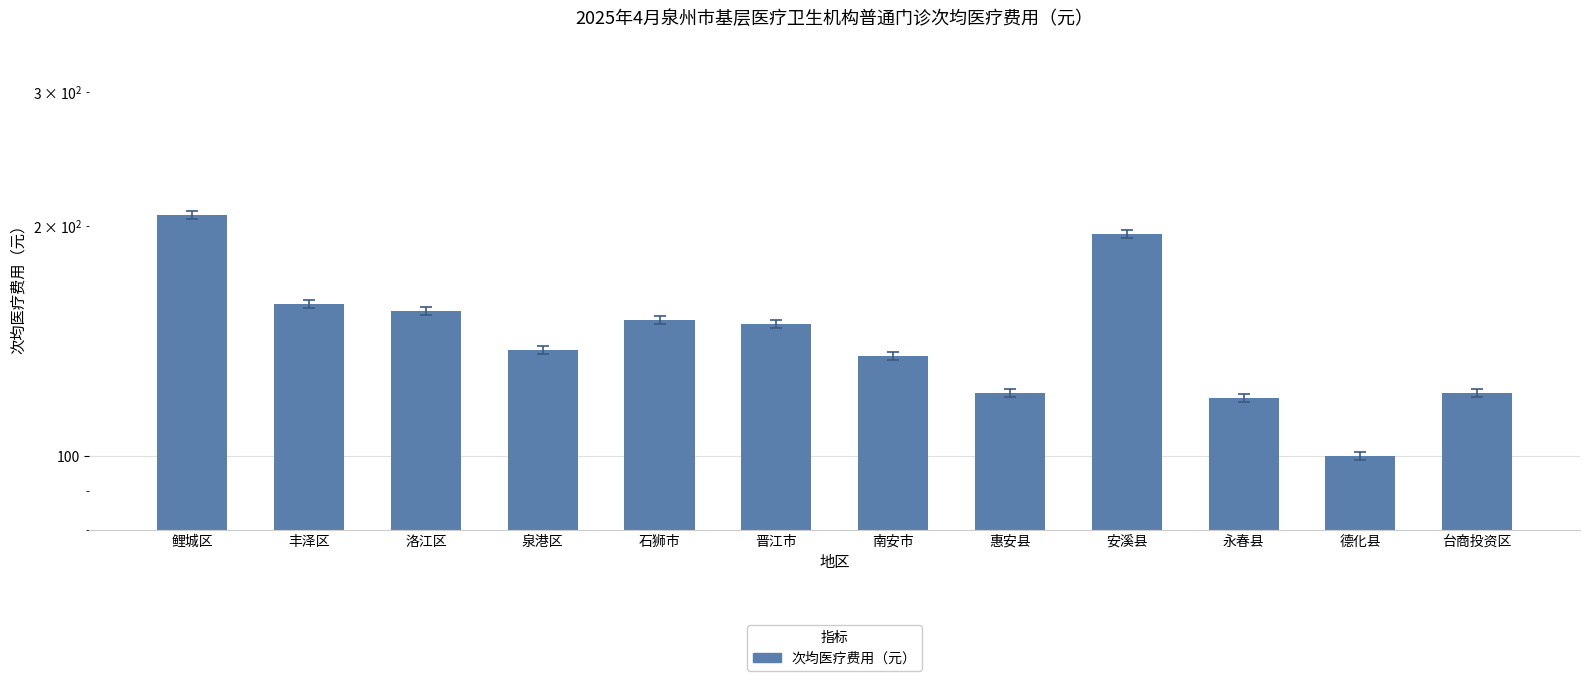

True or false: the data shows 150.8 at 石狮市.

True